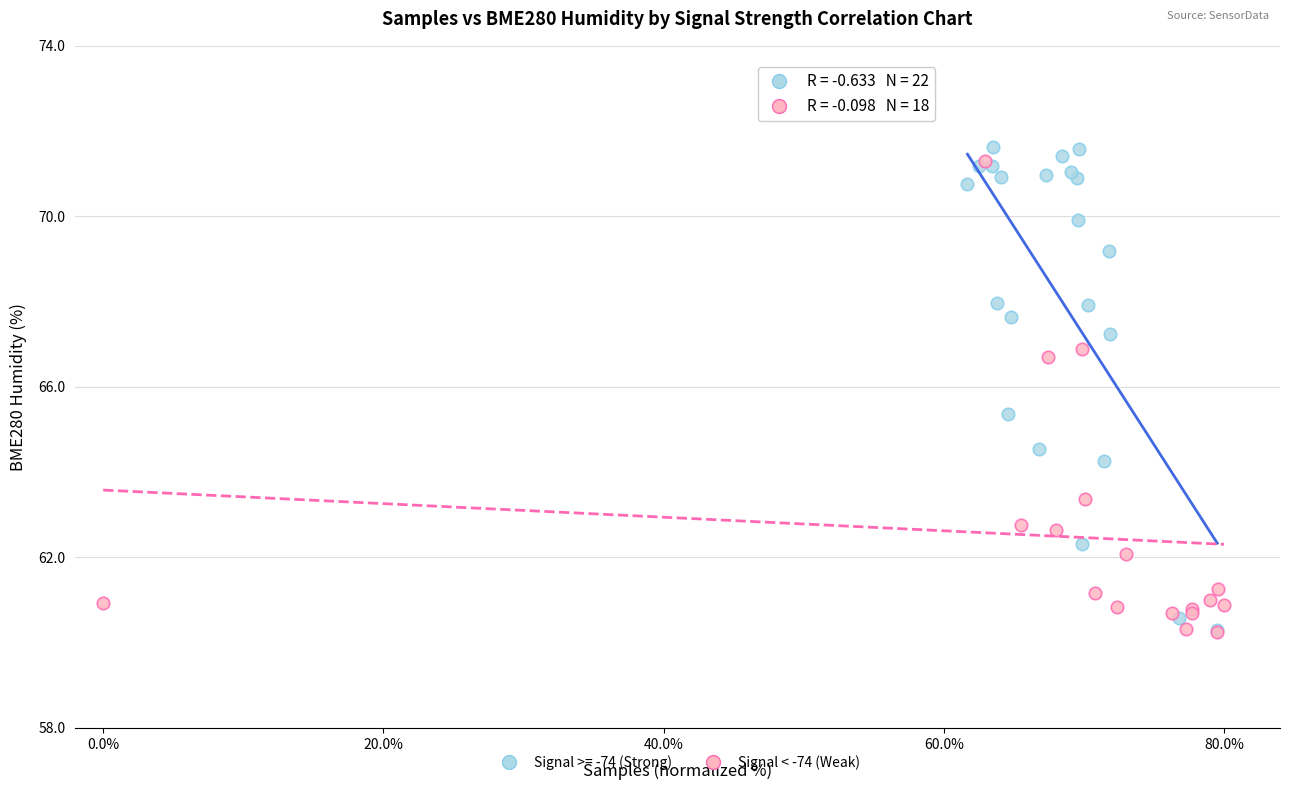

What are all the series names shown in the legend?

Signal >= -74 (Strong), Signal < -74 (Weak)